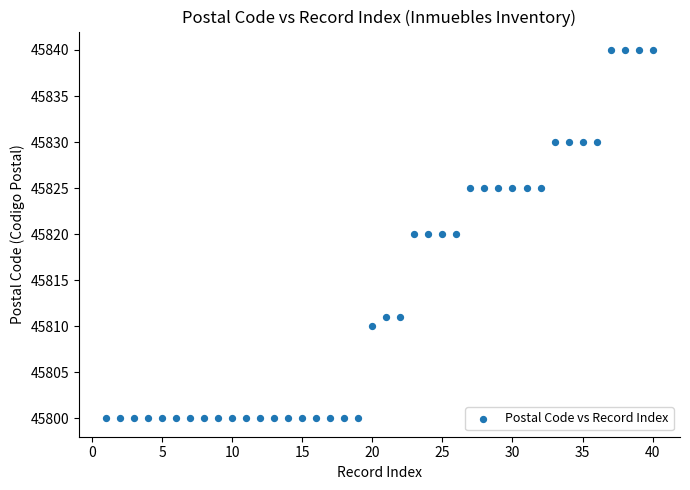

What is the range of X values (max minus min)?

39